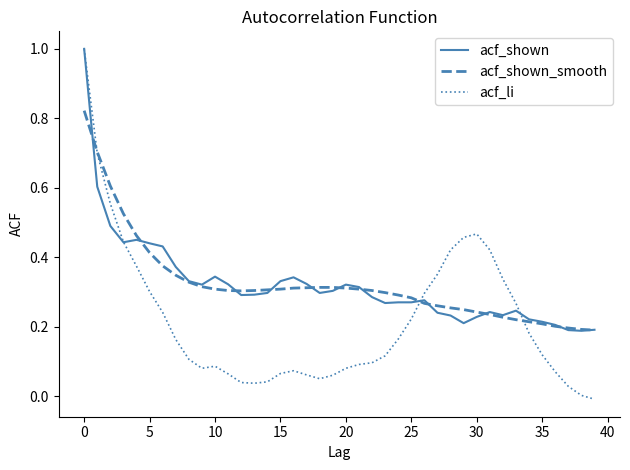

How many intersections are there between acf_shown and acf_shown_smooth?

12